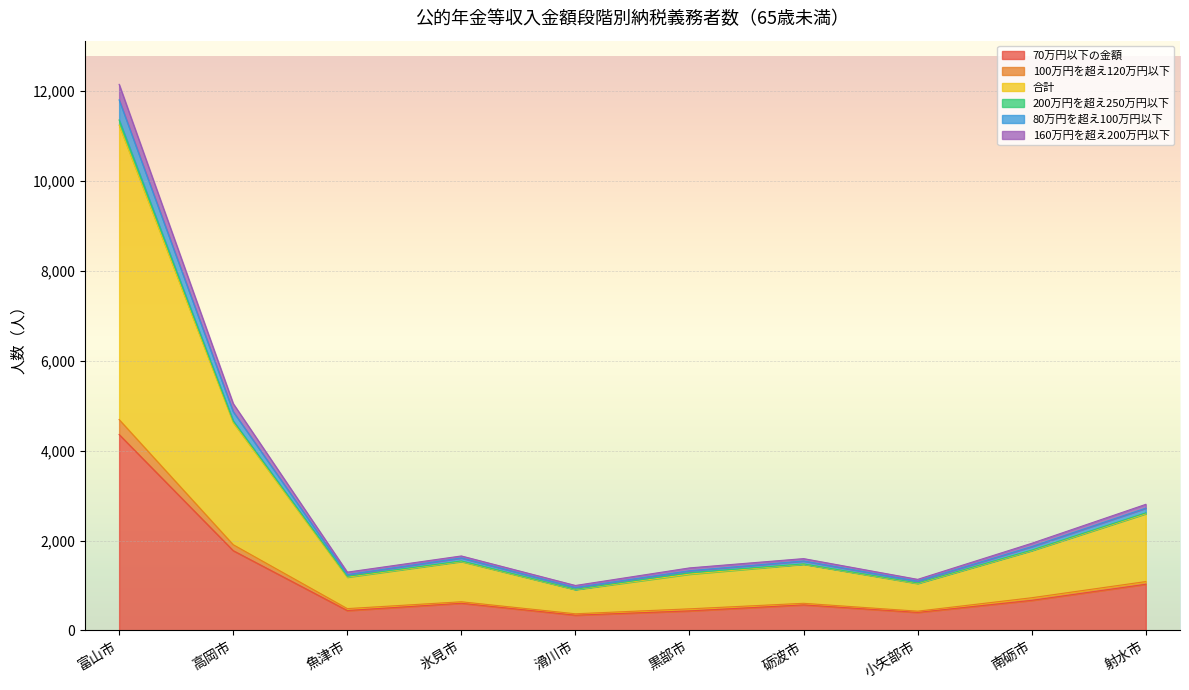

True or false: 70万円以下の金額 has a value of 1848 at 射水市.

False